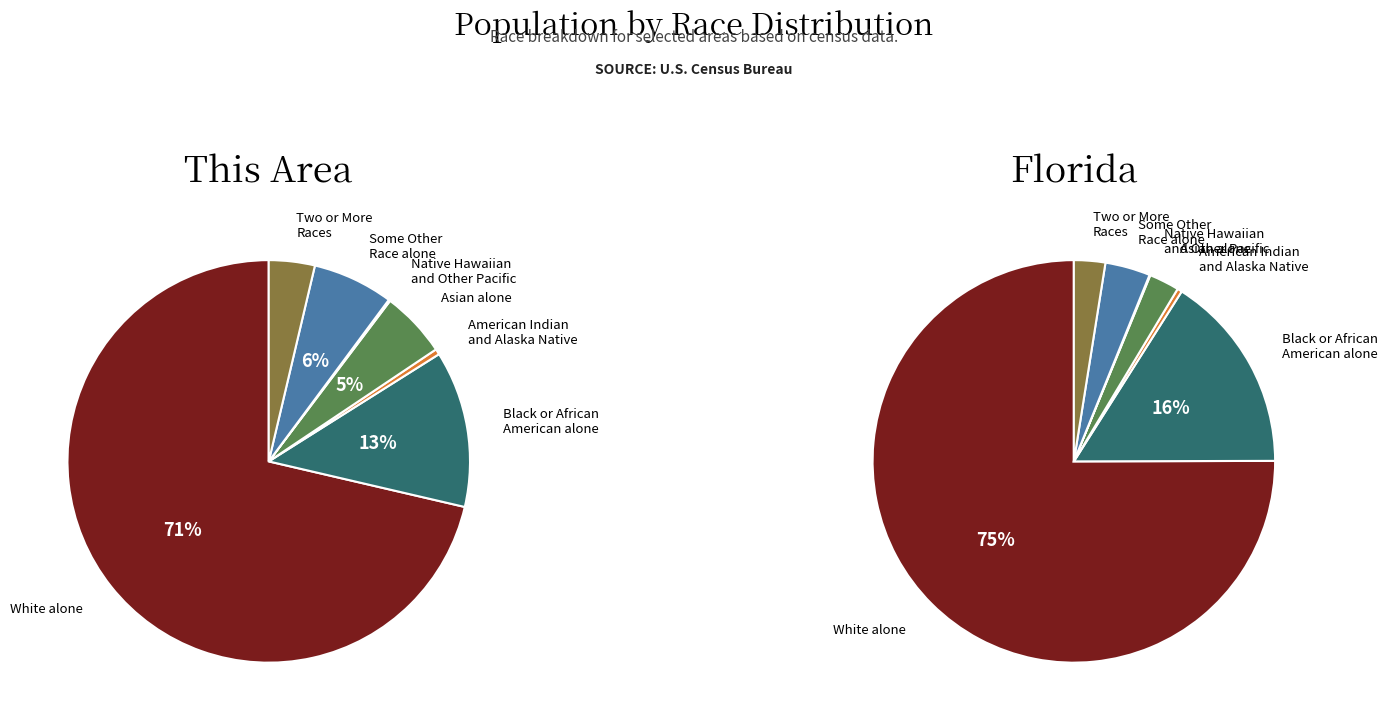

To the nearest percent, what is the combined percentage of Asian alone and Some Other Race alone?

6%